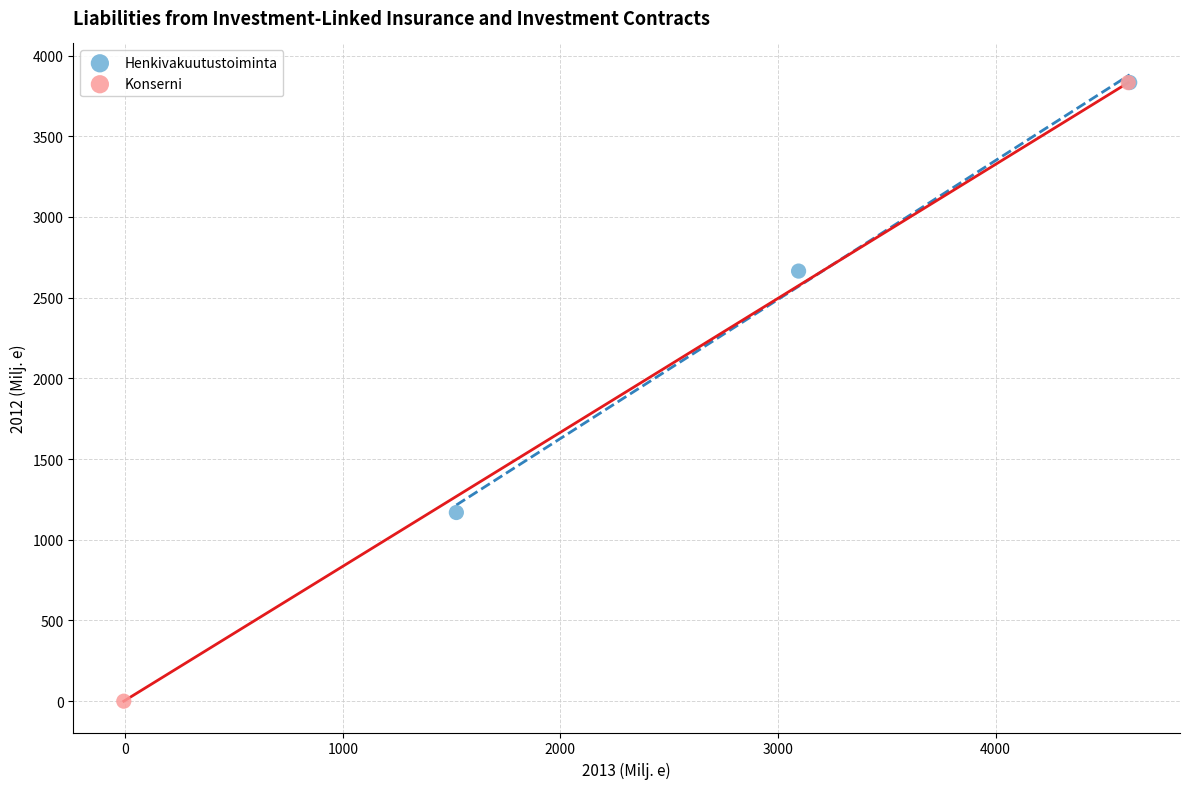

What are all the series names shown in the legend?

Henkivakuutustoiminta, Konserni